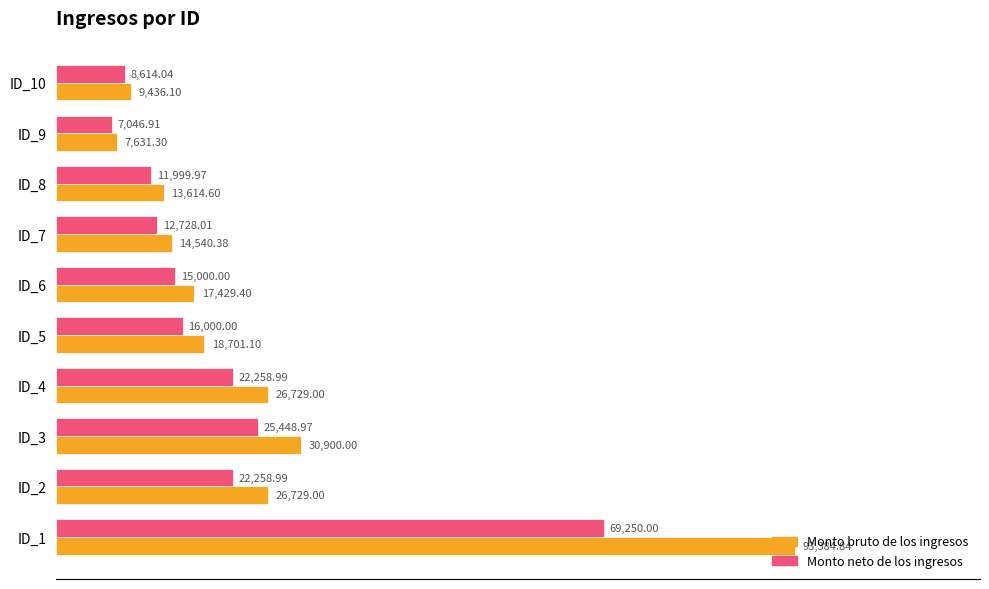

What is the sum of all Monto bruto de los ingresos values?

259095.7